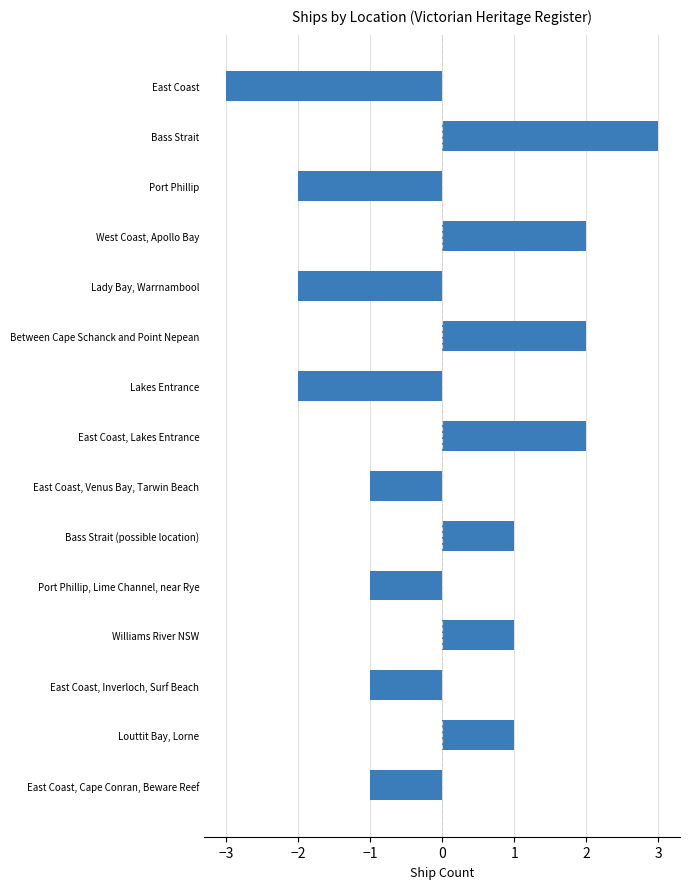

The value at East Coast, Venus Bay, Tarwin Beach is 0. True or false?

False